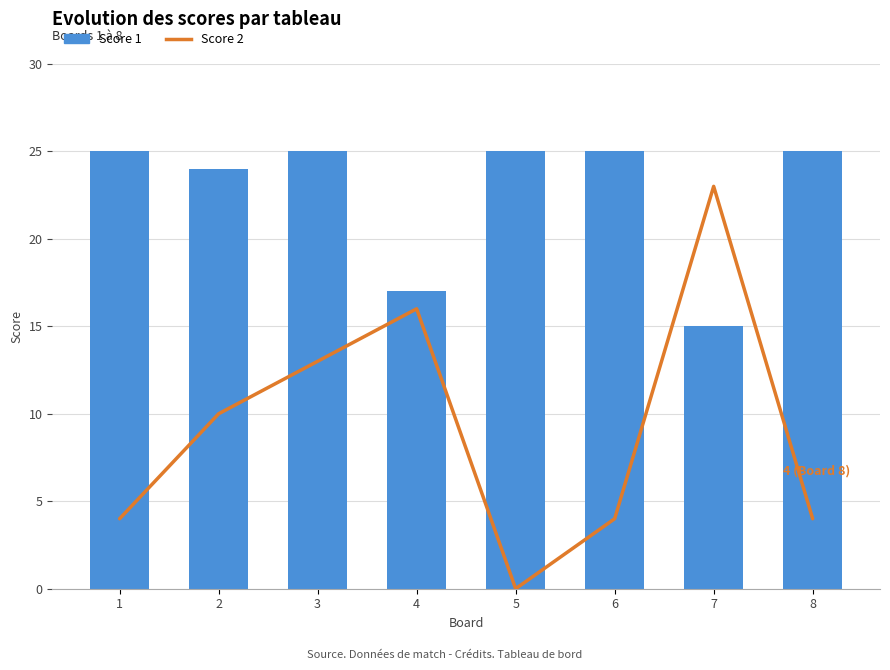

What is the sum of all values?

74